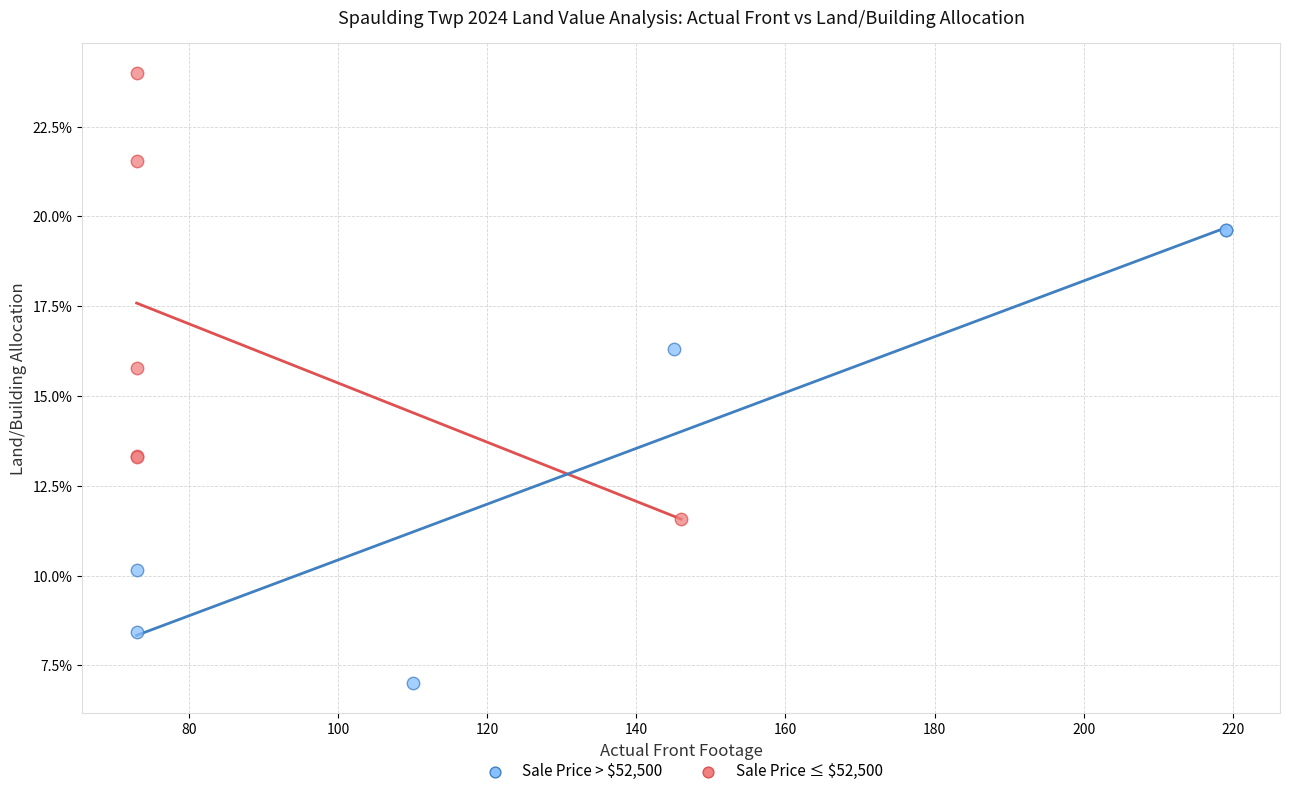

Which series contains the highest Y value?

Sale Price ≤ $52,500